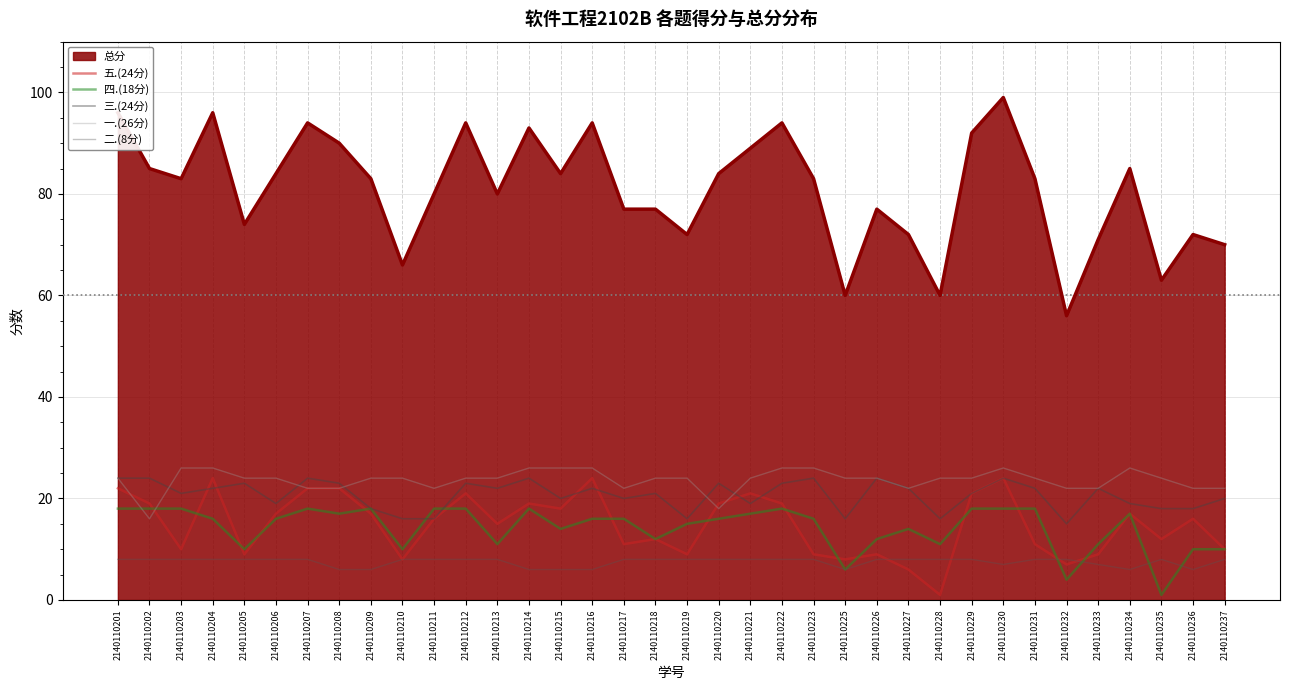

True or false: 四.(18分) and 三.(24分) cross at least once.

True